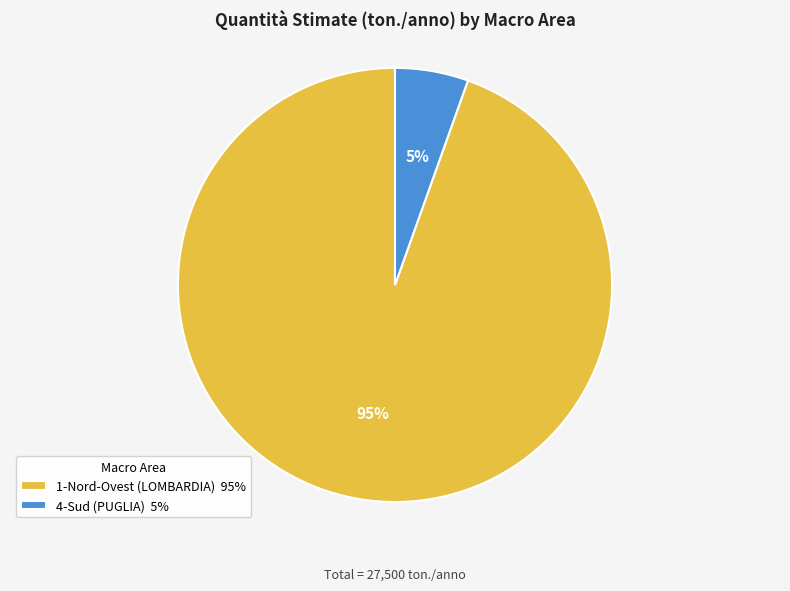

To the nearest percent, what is the combined percentage of 4-Sud (PUGLIA) and 1-Nord-Ovest (LOMBARDIA)?

100%